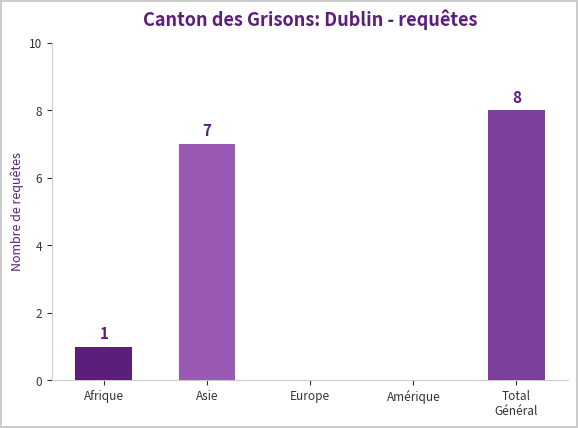

What is the maximum value shown in the chart?

8